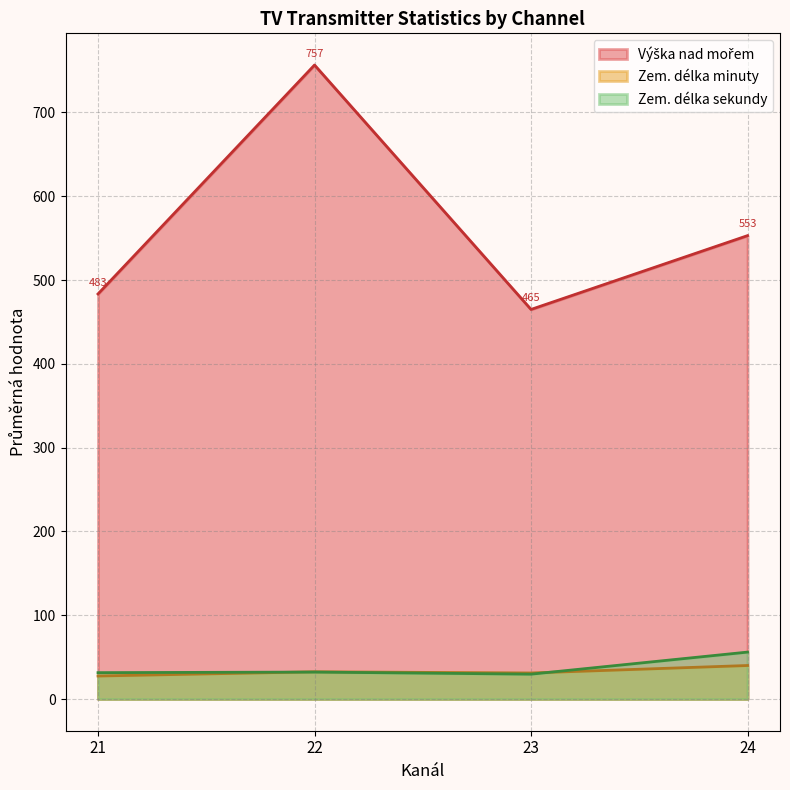

Which series has the largest range (max minus min)?

Výška nad mořem